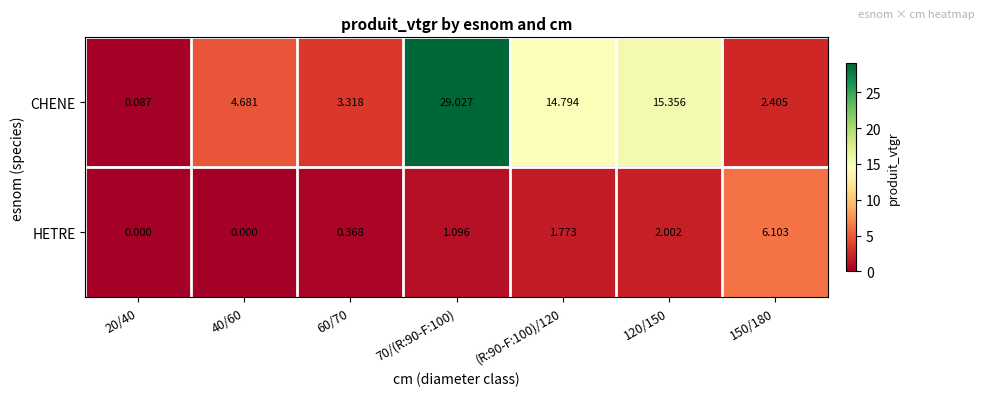

At 20/40, list the series in order from smallest to largest.

HETRE, CHENE